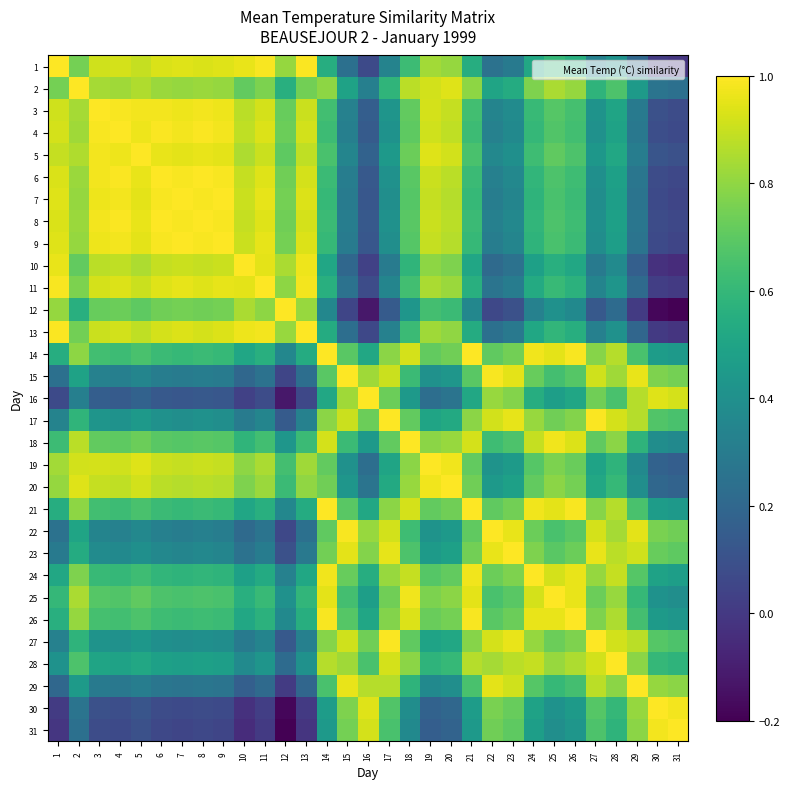

Which label corresponds to the largest value in the chart?

1